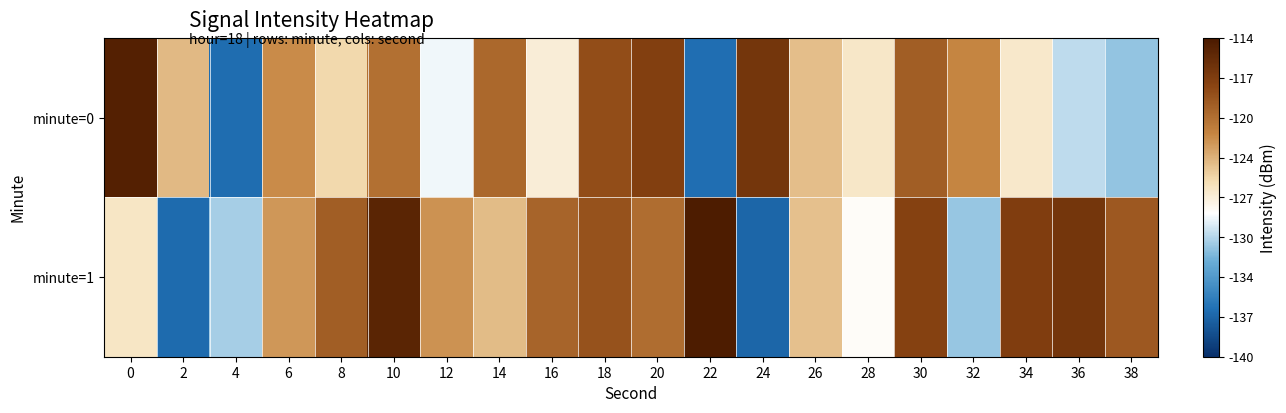

Which category has the lowest value across all series?

24